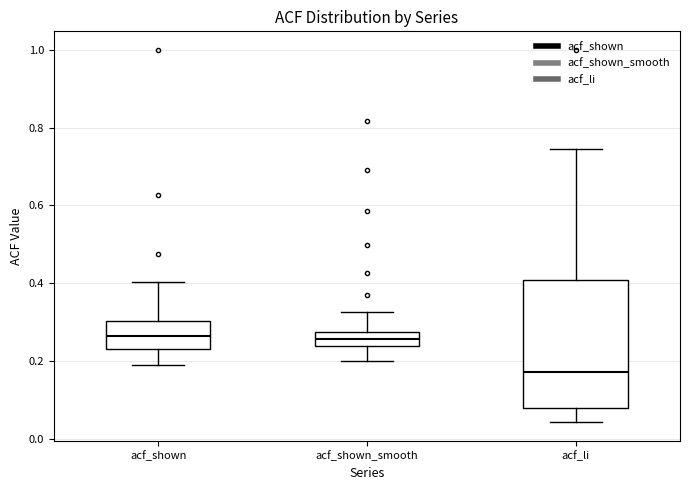

Where does the median line of the box for acf_shown sit on the y-axis? The values are not printed on the chart, so give them approximately, as read against the axis.

0.26